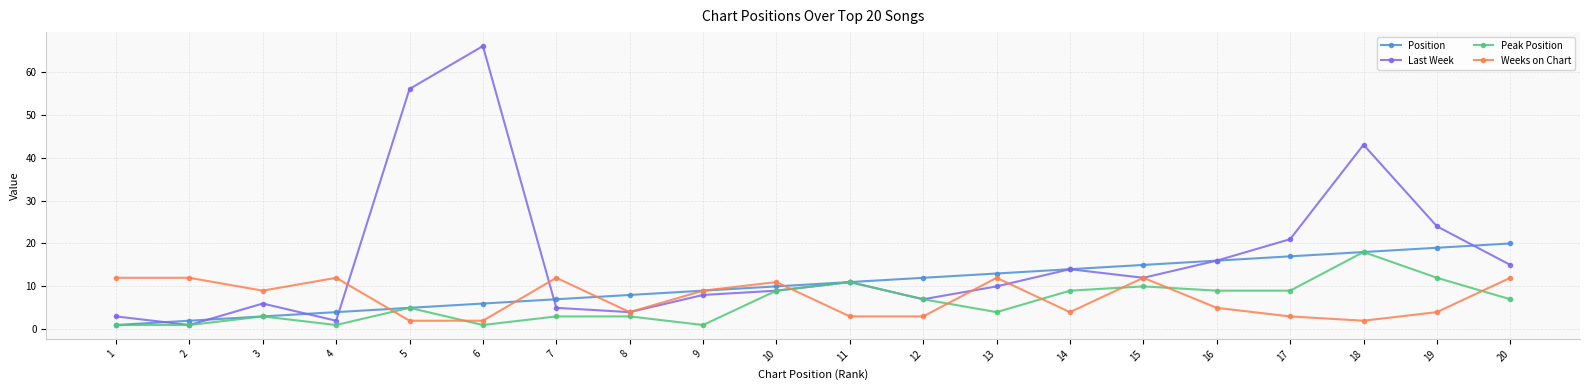

The Position series shows 13 at 13. True or false?

True